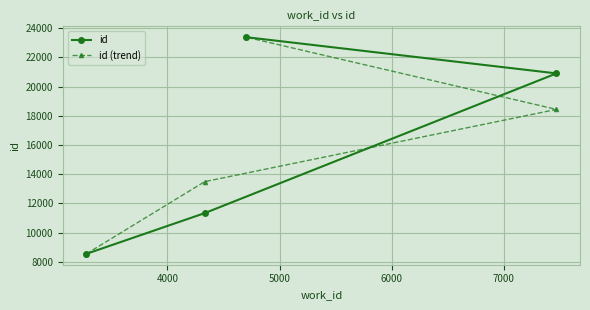

True or false: id has more than 2 interior local peaks.

False